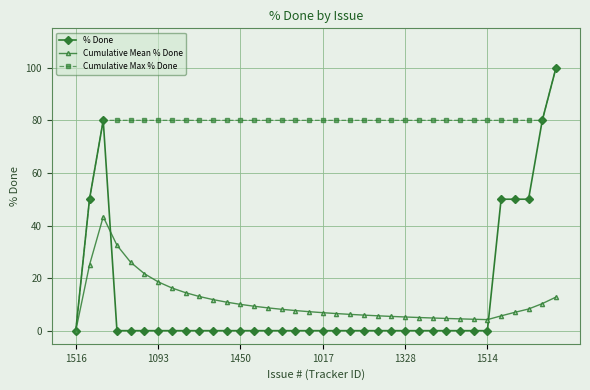

What is the value of the Cumulative Mean % Done point at the 11th from the left?

11.8